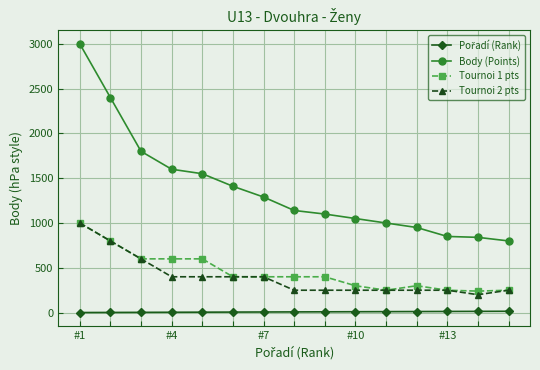

True or false: Tournoi 1 pts has more than 0 interior local peaks.

True